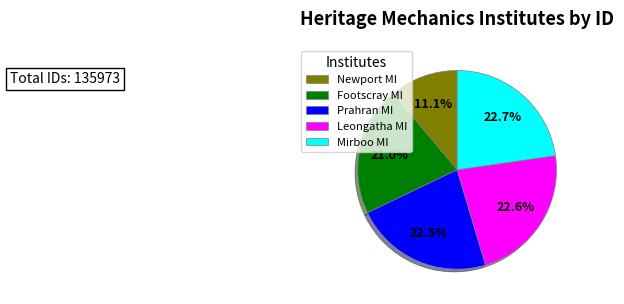

How many slices are in this pie chart?

5